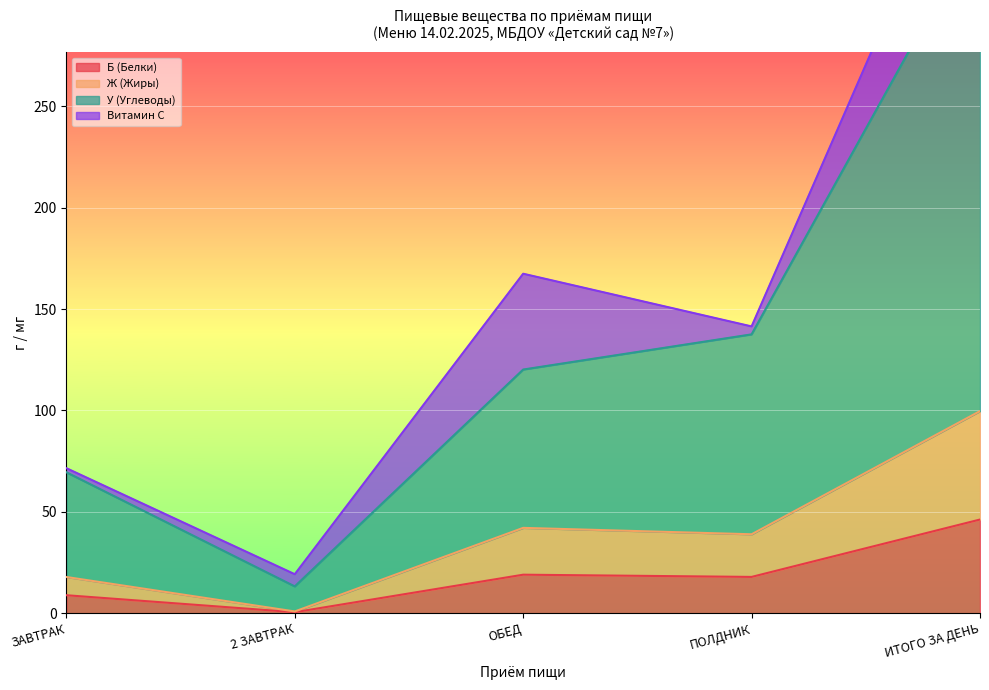

Between ИТОГО ЗА ДЕНЬ and ОБЕД, which is larger?

ИТОГО ЗА ДЕНЬ